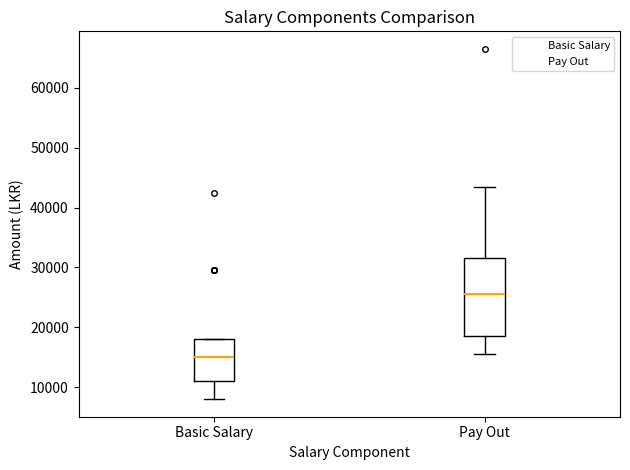

Which box is the tallest, from its lower edge to its upper edge?

Pay Out